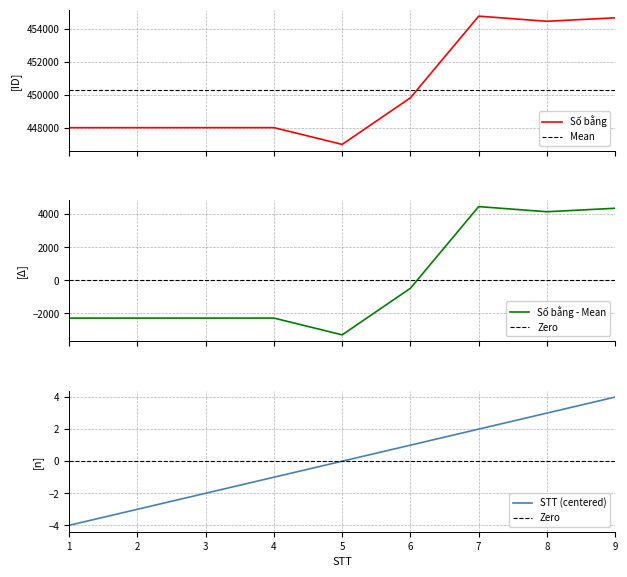

At which category does Số bằng reach its first local valley?

5